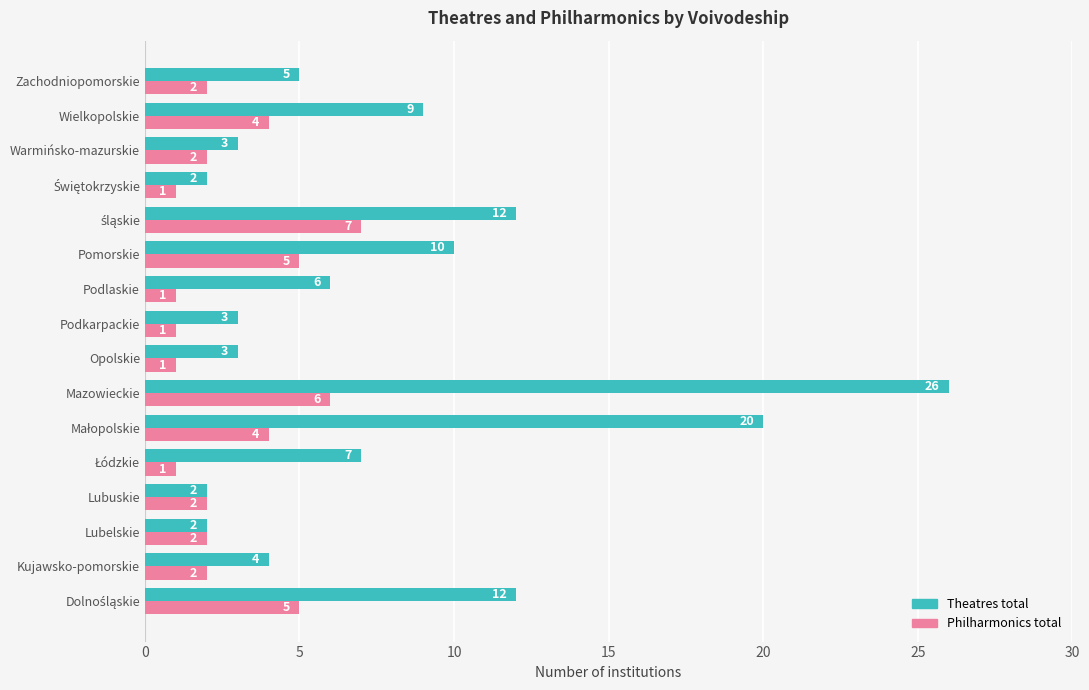

What is the maximum value for Theatres total?

26